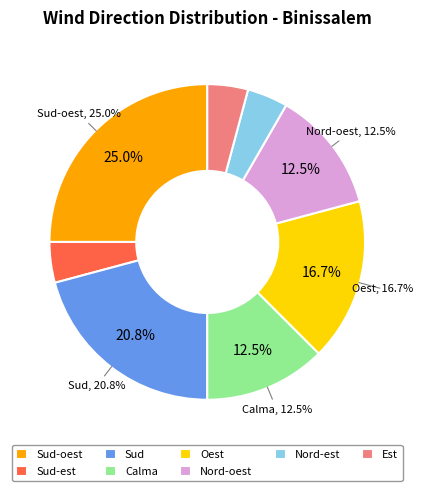

To the nearest percent, what percentage of the pie is Nord-oest?

12%